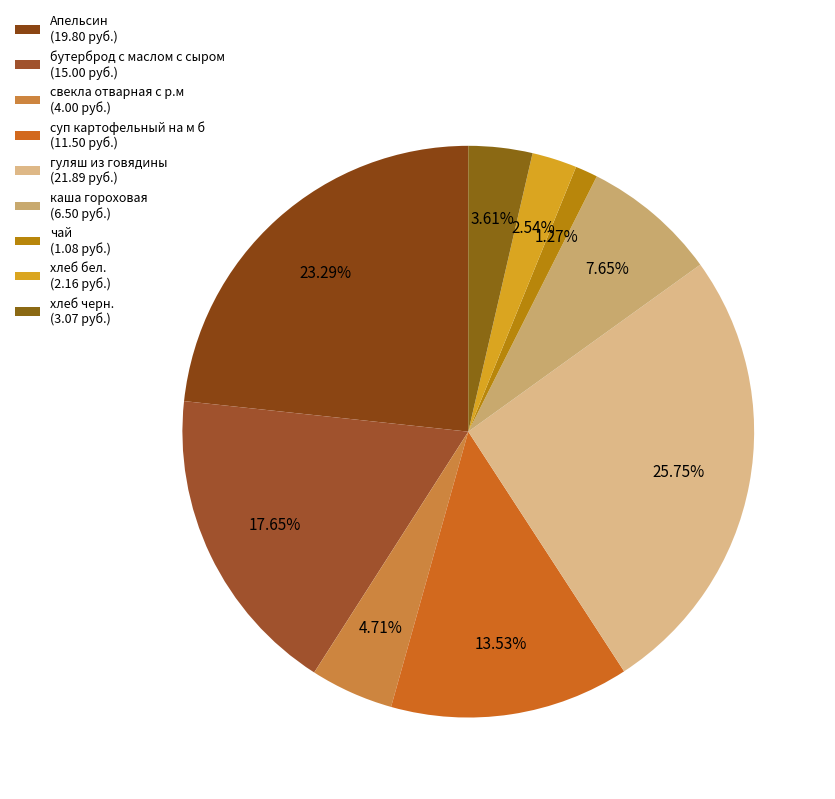

The чай slice represents 11% of the pie. True or false?

False